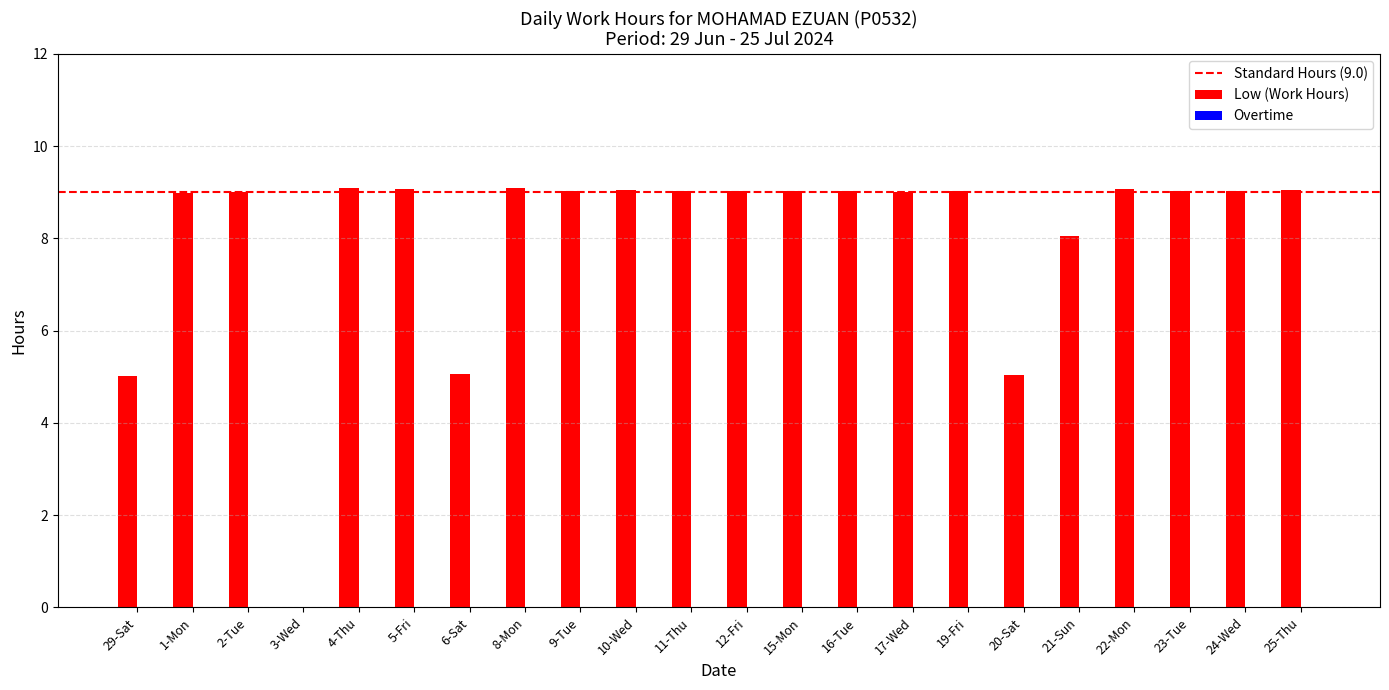

What is the greatest value displayed?

9.1